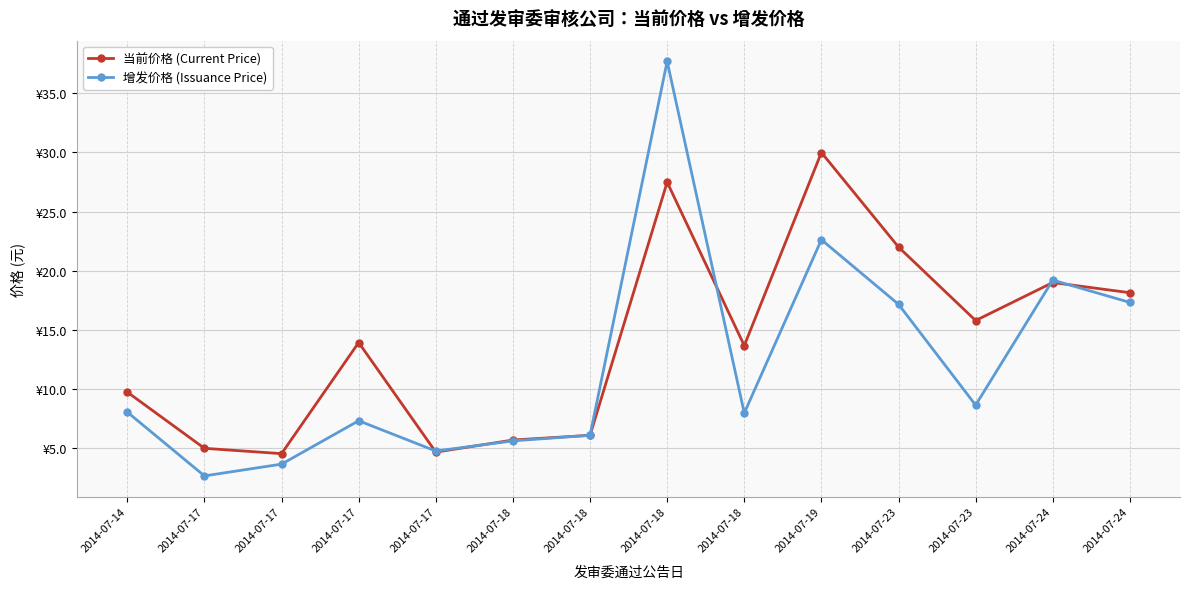

What are all the series names shown in the legend?

当前价格 (Current Price), 增发价格 (Issuance Price)